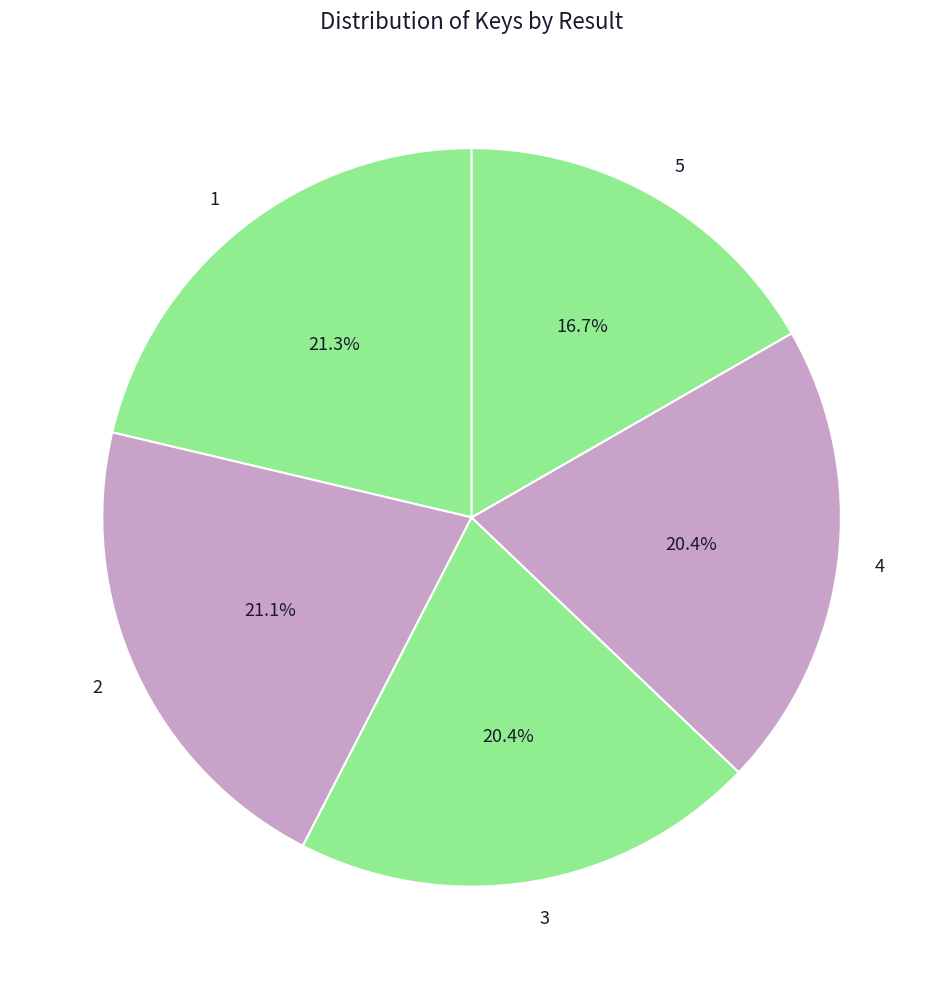

What is the smallest slice in the pie chart?

5